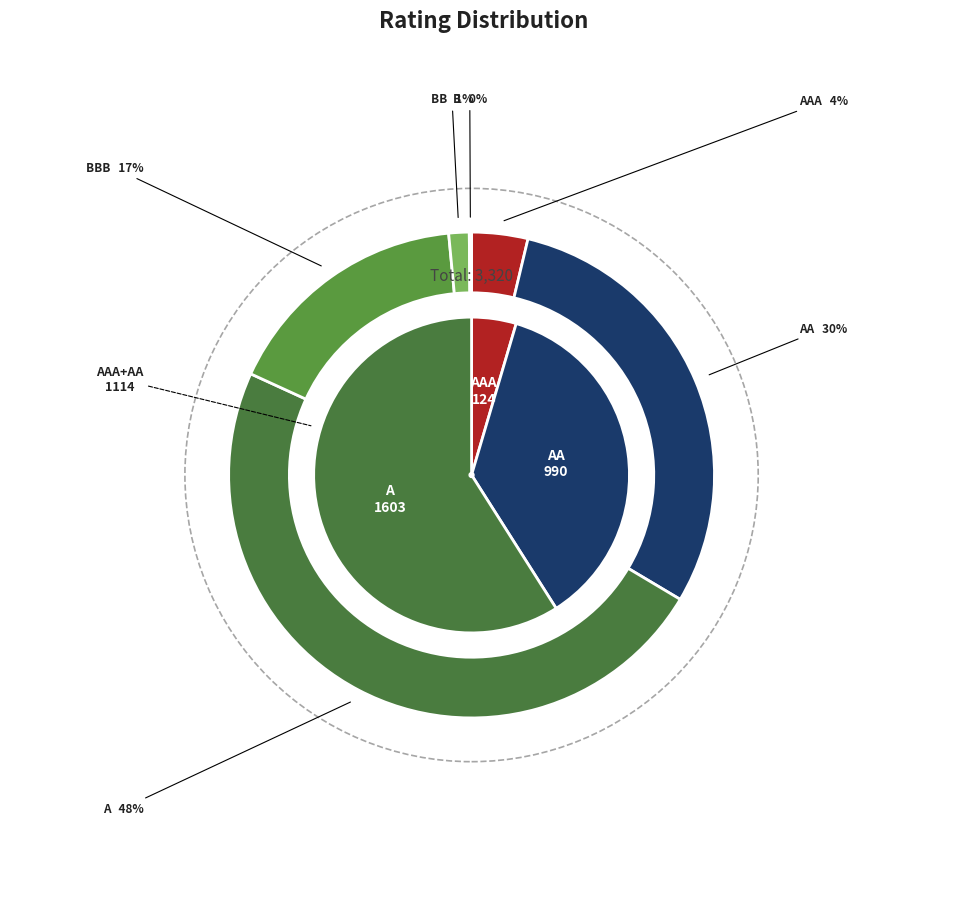

The A slice represents 48% of the pie. True or false?

True